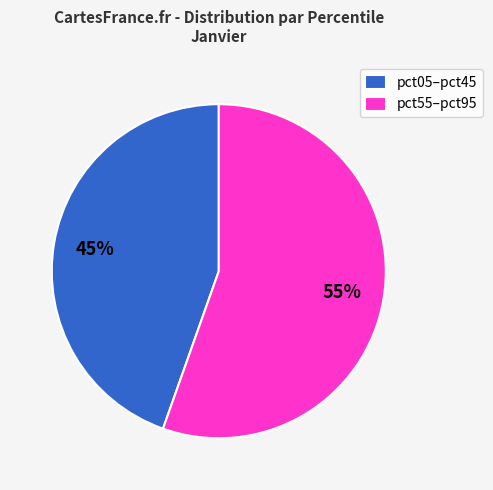

What percentage is the pct05–pct45 slice, to the nearest percent?

45%